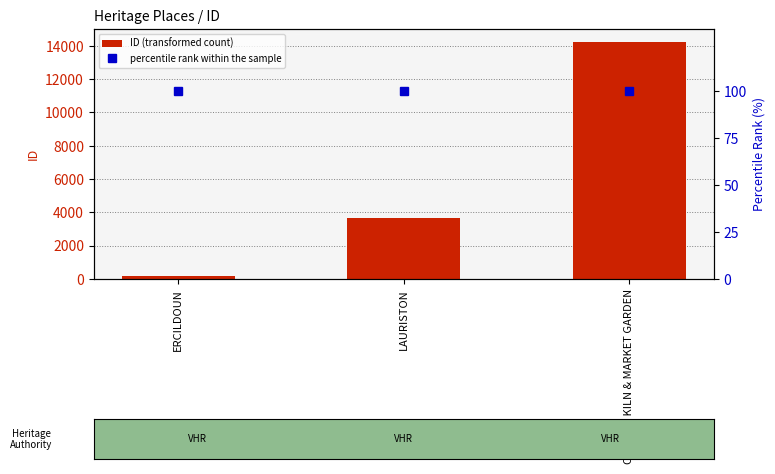

List the series in order of their overall mean, highest first.

ID (transformed count), percentile rank within the sample